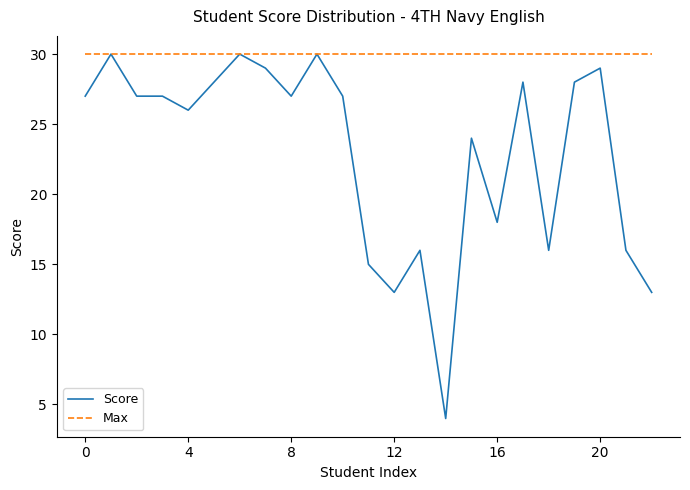

List the series in order of their overall mean, highest first.

Max, Score